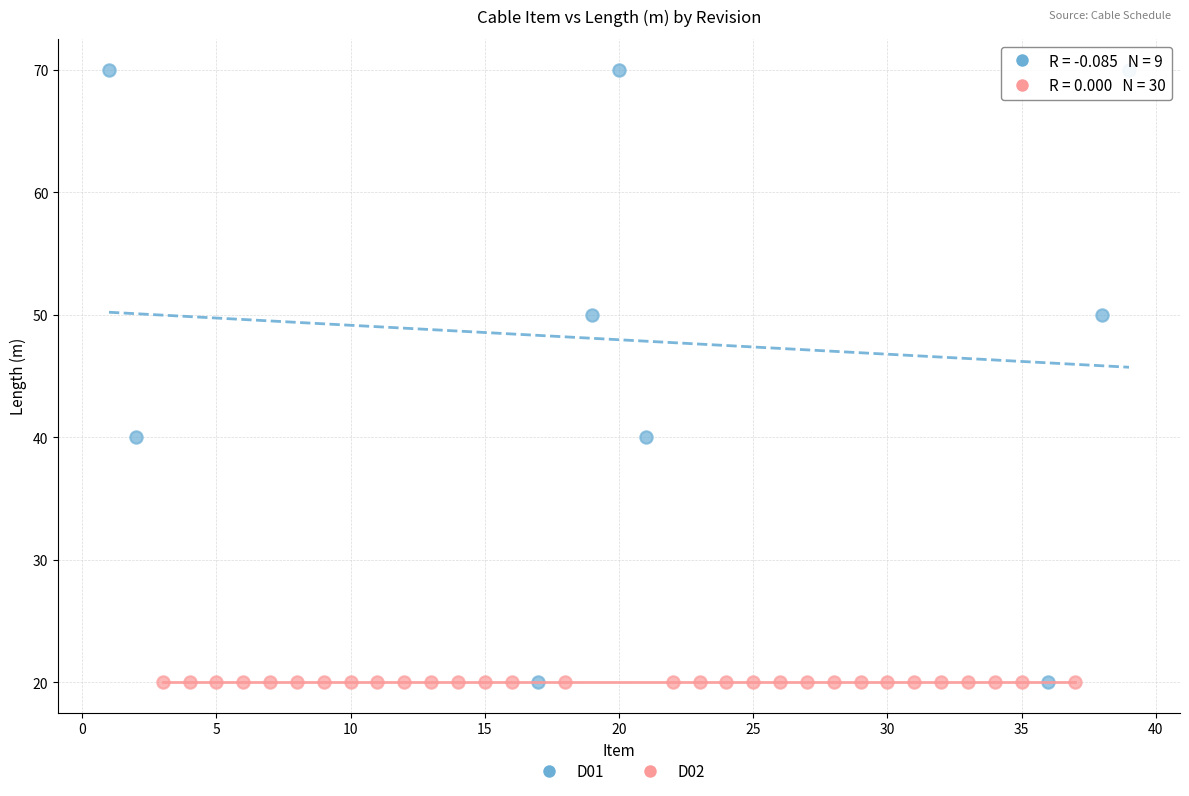

Which series contains the highest Y value?

D01